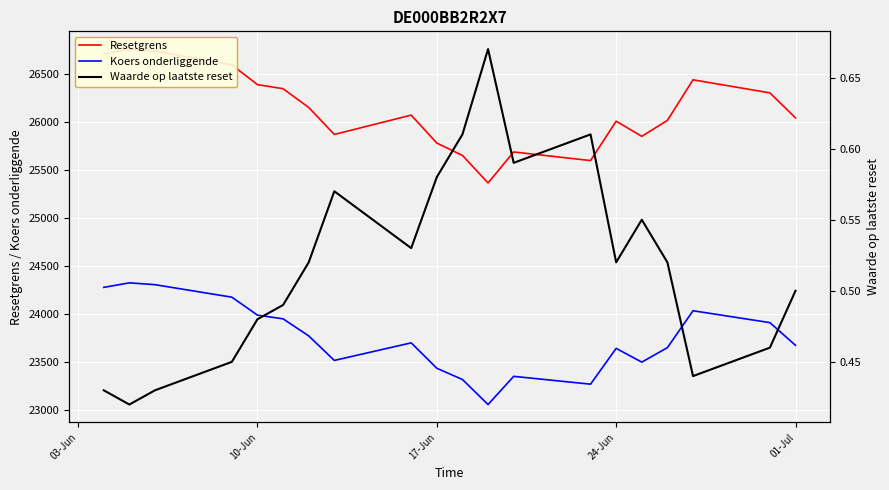

How many lines are shown in the chart?

3